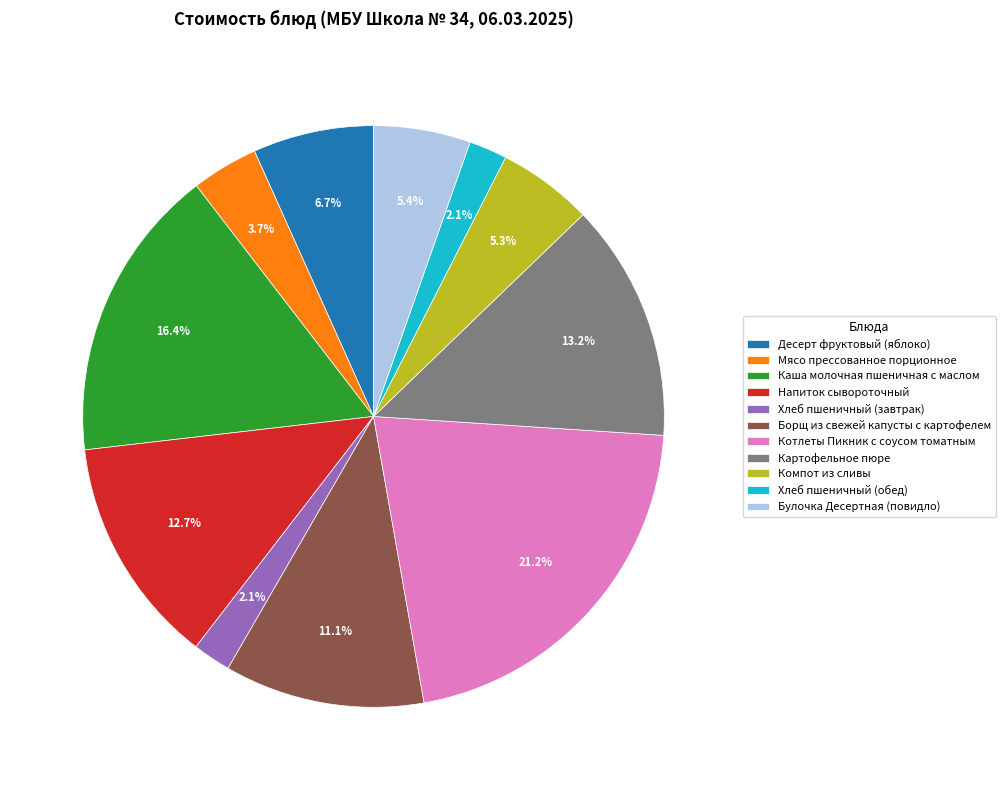

Combined, do Компот из сливы and Картофельное пюре account for over 50%?

No